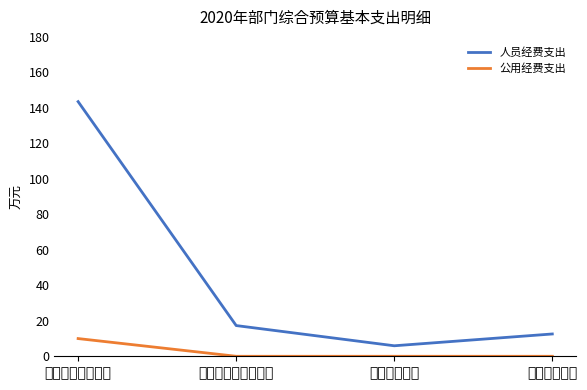

True or false: 公用经费支出 has a value of 0.0 at 卫生健康支出.

True